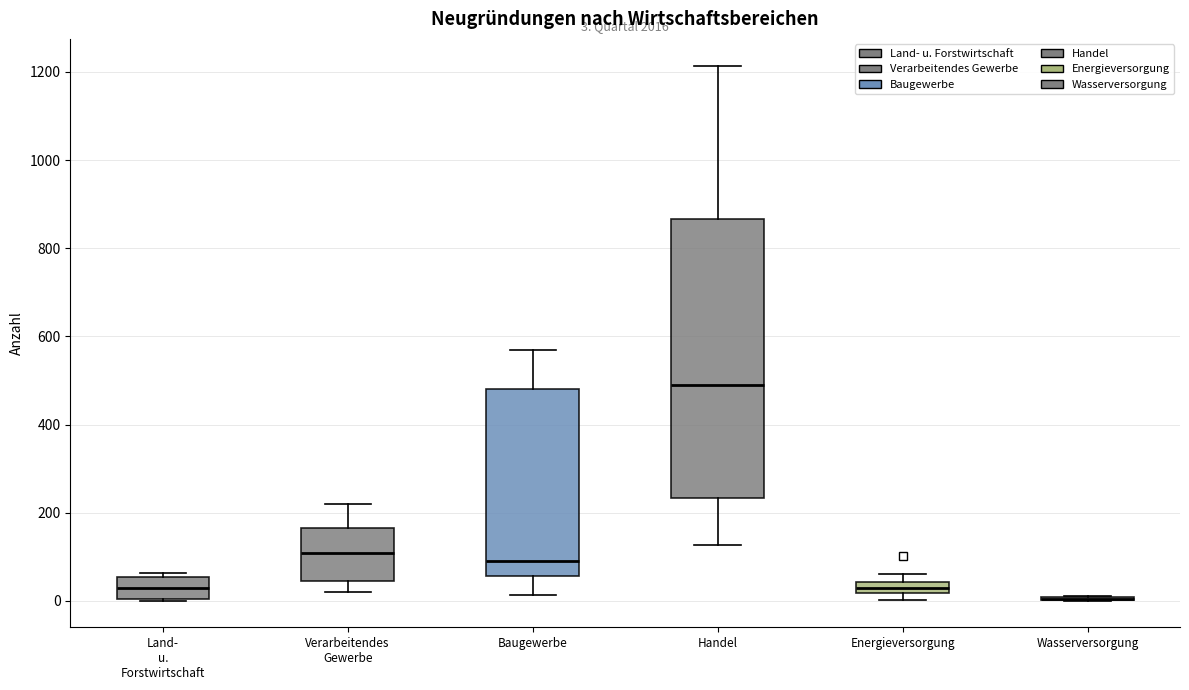

Comparing the boxes themselves (not the whiskers), which one is the tallest?

Handel